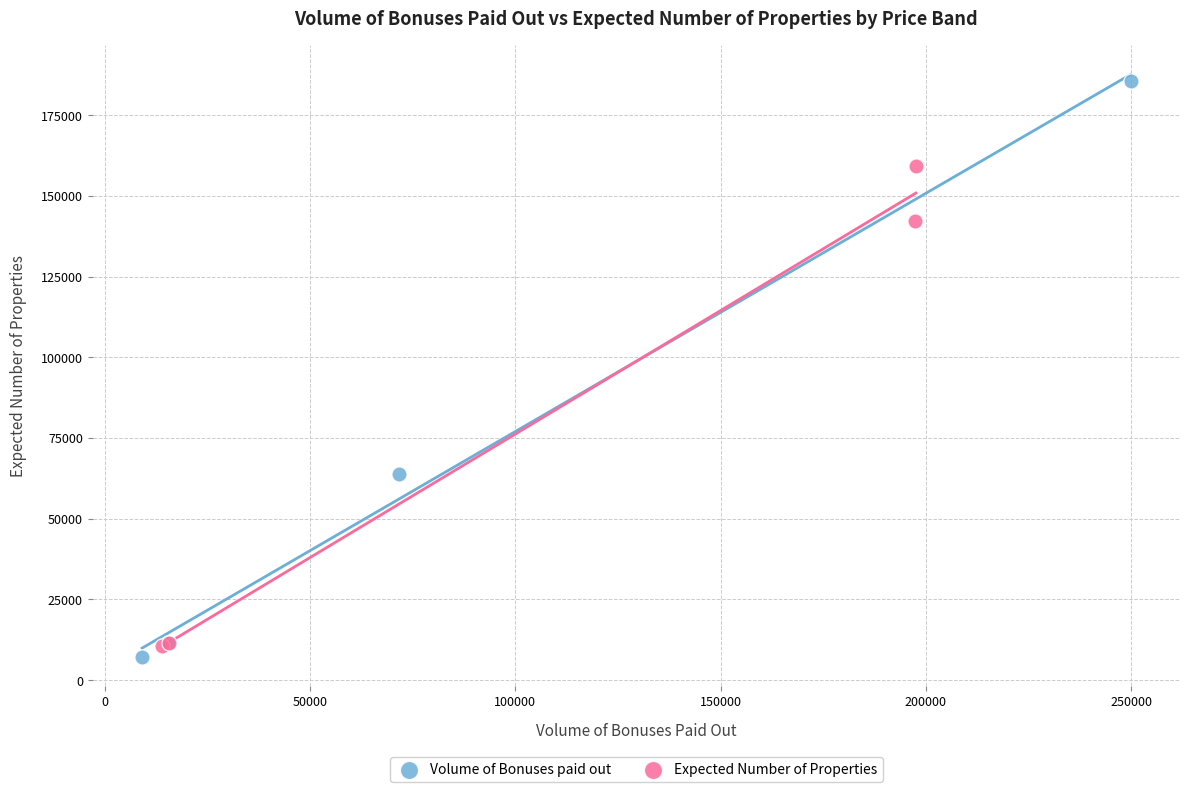

Which series has the widest spread of Y values?

Volume of Bonuses paid out